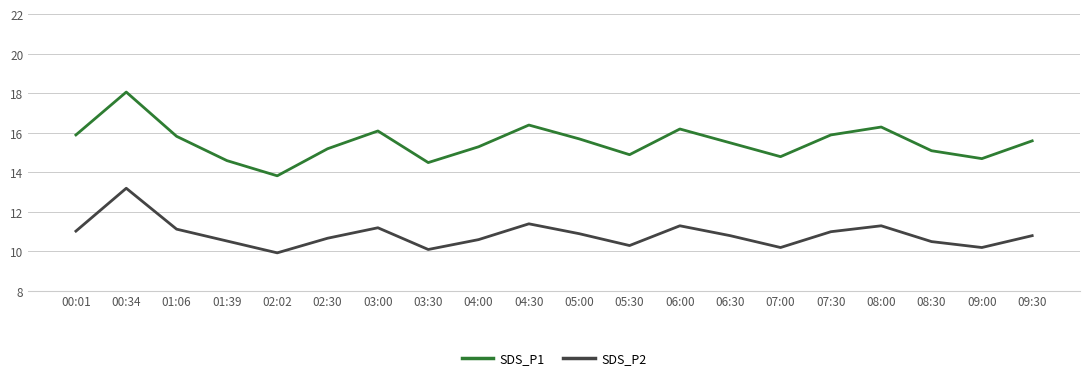

Does the chart display data point markers on the line(s)?

No